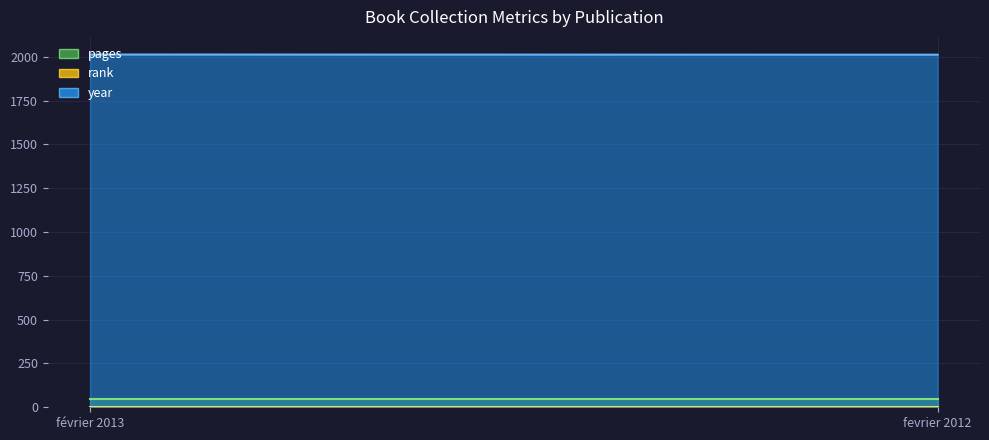

How many lines are shown in the chart?

3